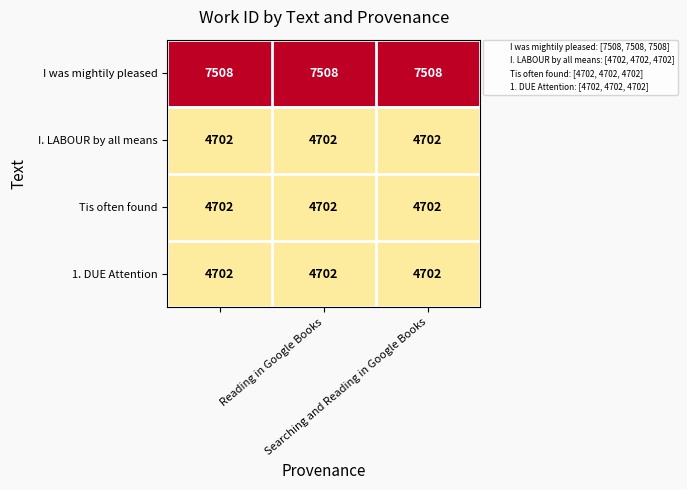

What is the sum of all 1. DUE Attention values?

14106